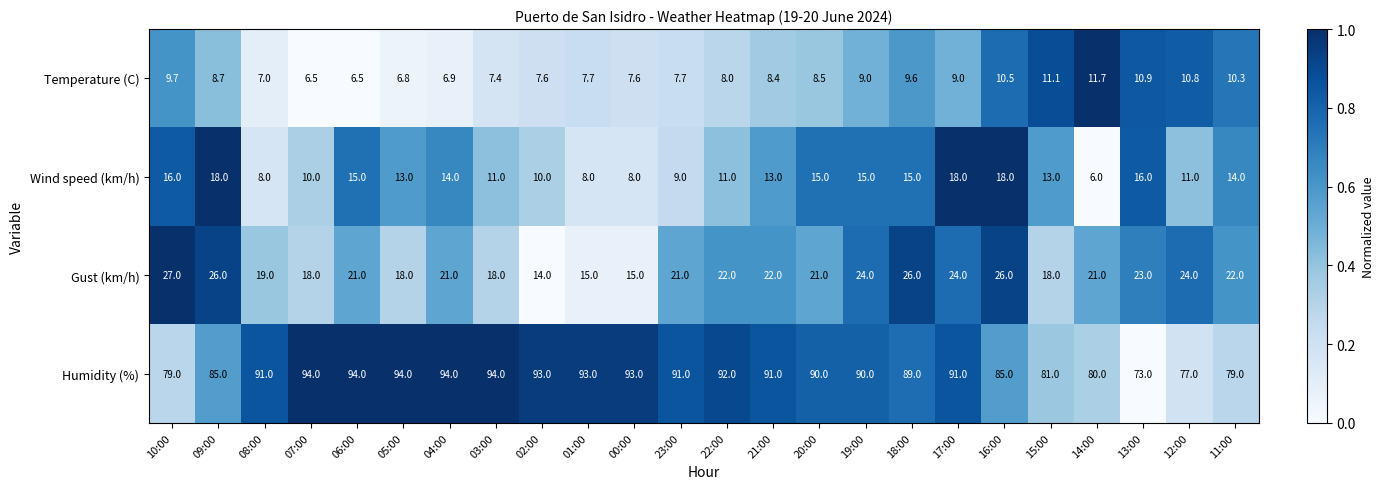

How many distinct data groups are displayed?

4